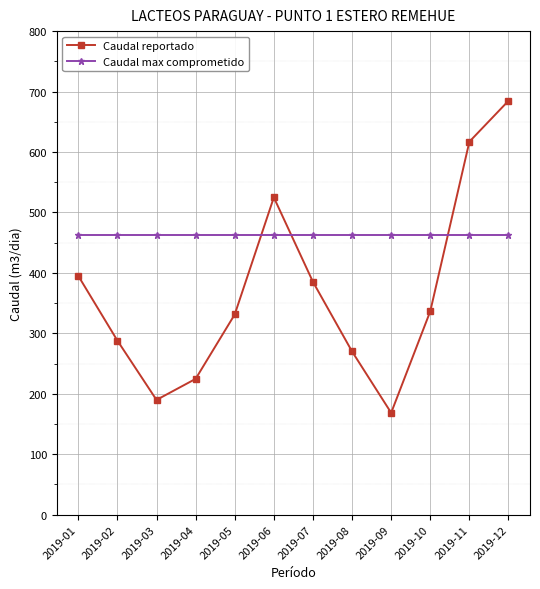

Between 2019-03 and 2019-07, which series saw the biggest shift?

Caudal reportado